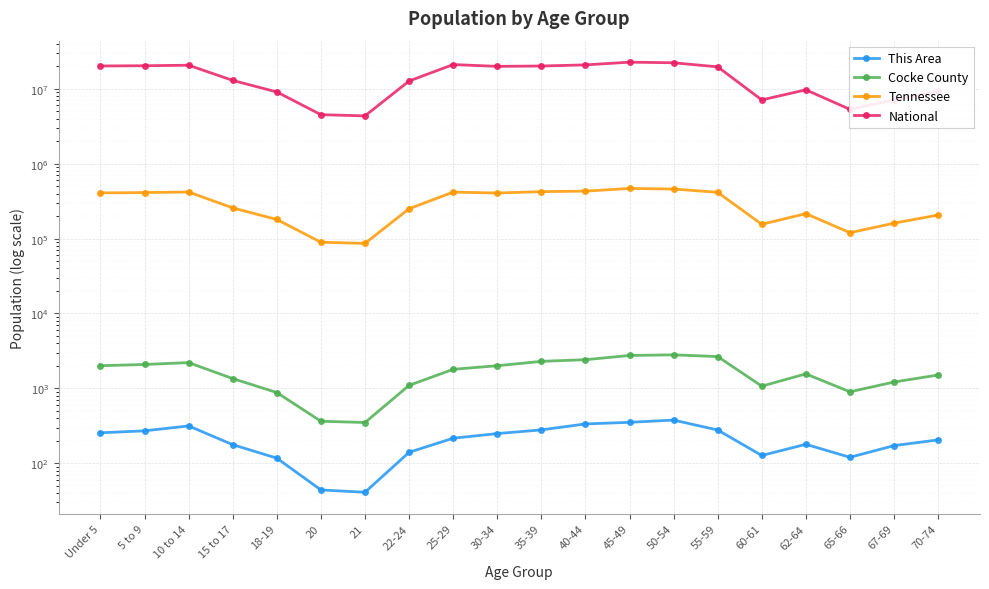

What is the spread (max minus min) of values at 5 to 9?

20348386